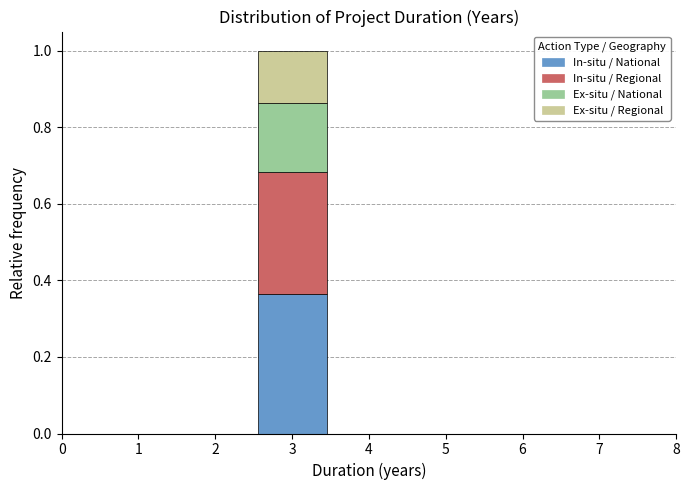

What is the total height of the stacked bar covering 2.5 to 3.5 on the x-axis? The values are not printed on the chart, so give them approximately, as read against the axis.

1